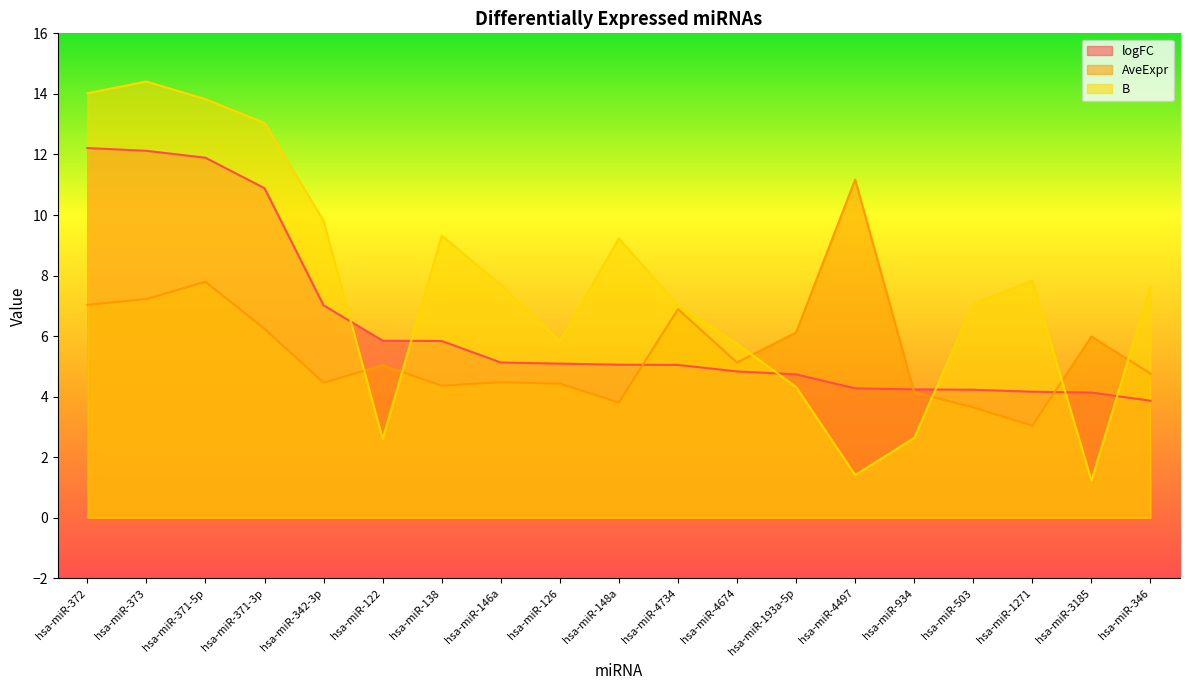

What position from the left is hsa-miR-934?

15